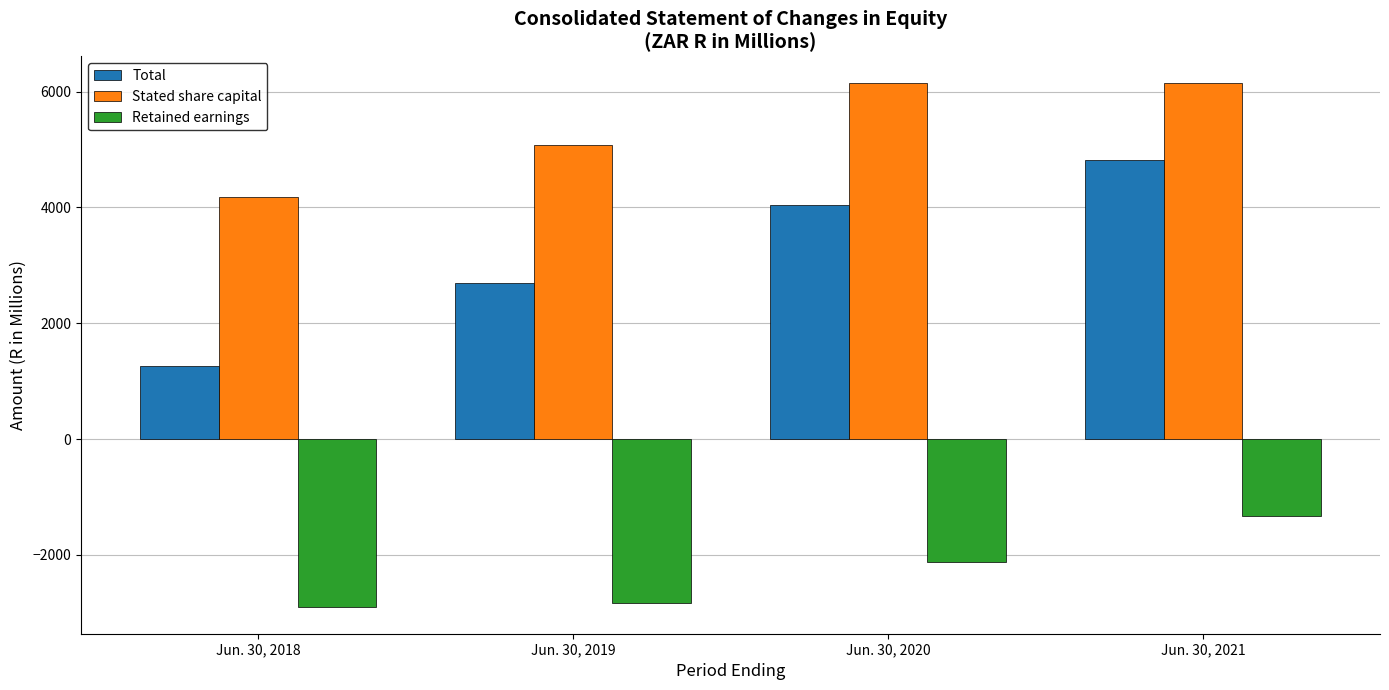

What is the value of the Total bar at the 3rd from the left?

4040.2